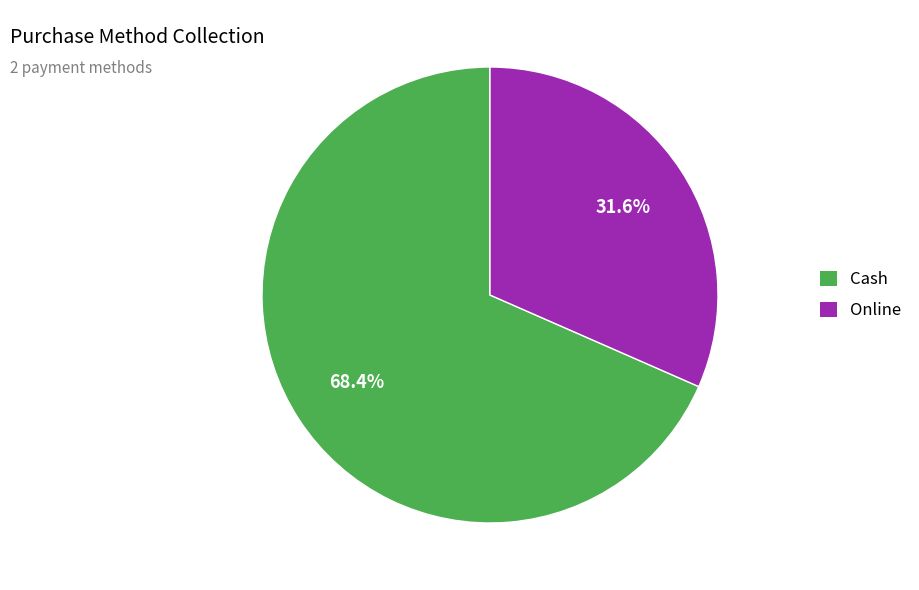

What is the ratio of the value at Online to the value at Cash?

0.5